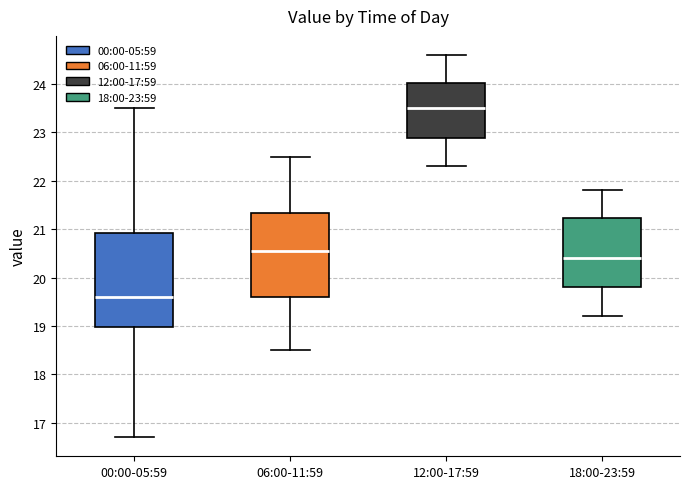

Which box has the lowest median line?

00:00-05:59